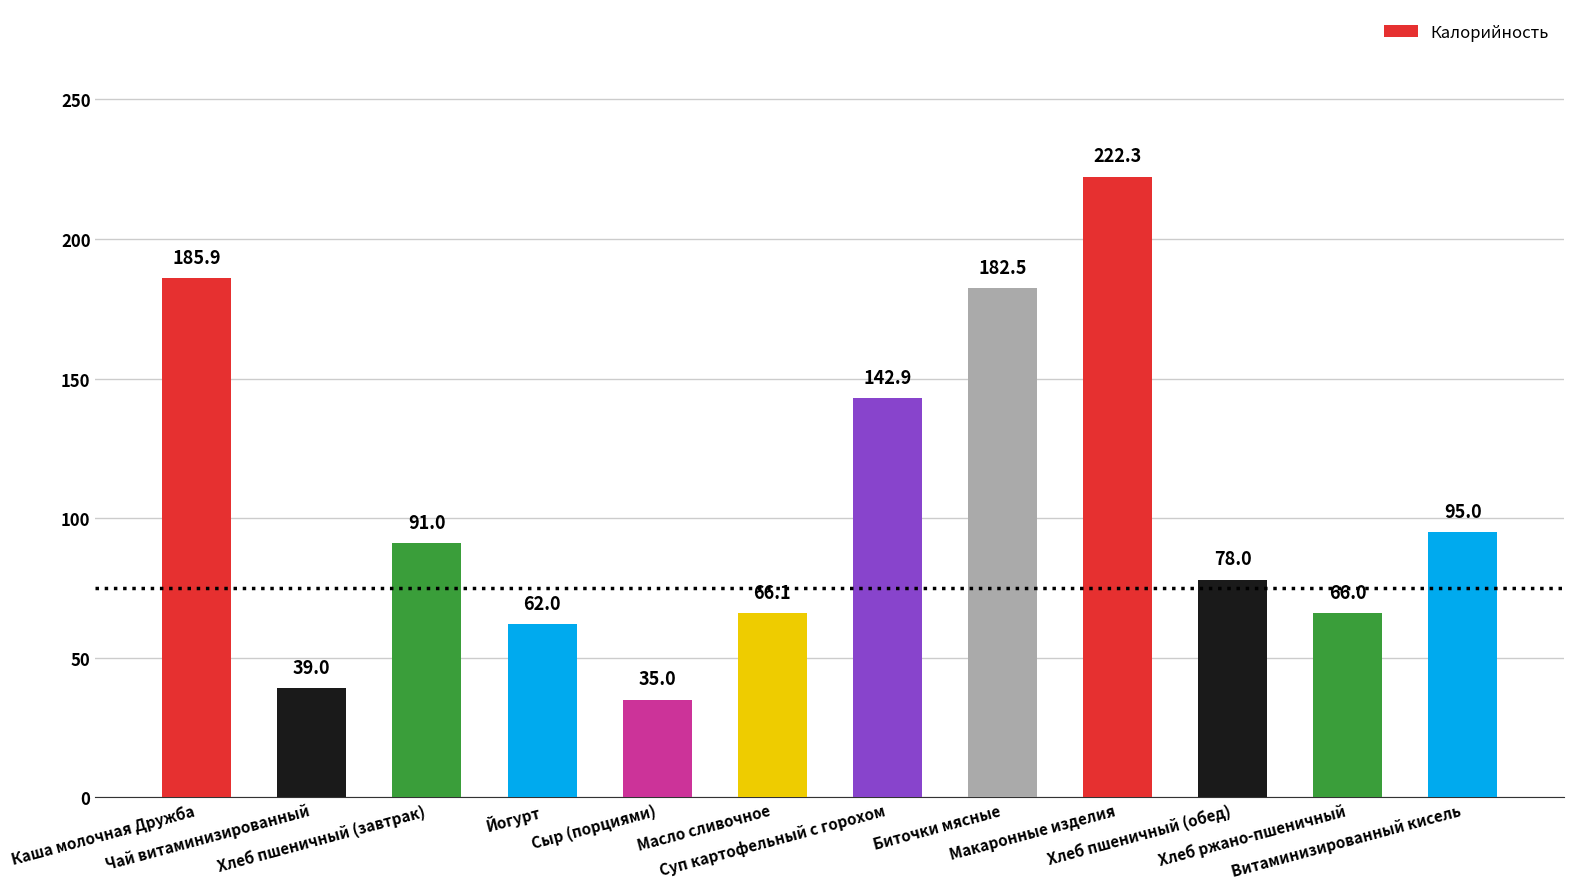

What is the greatest value displayed?

222.3